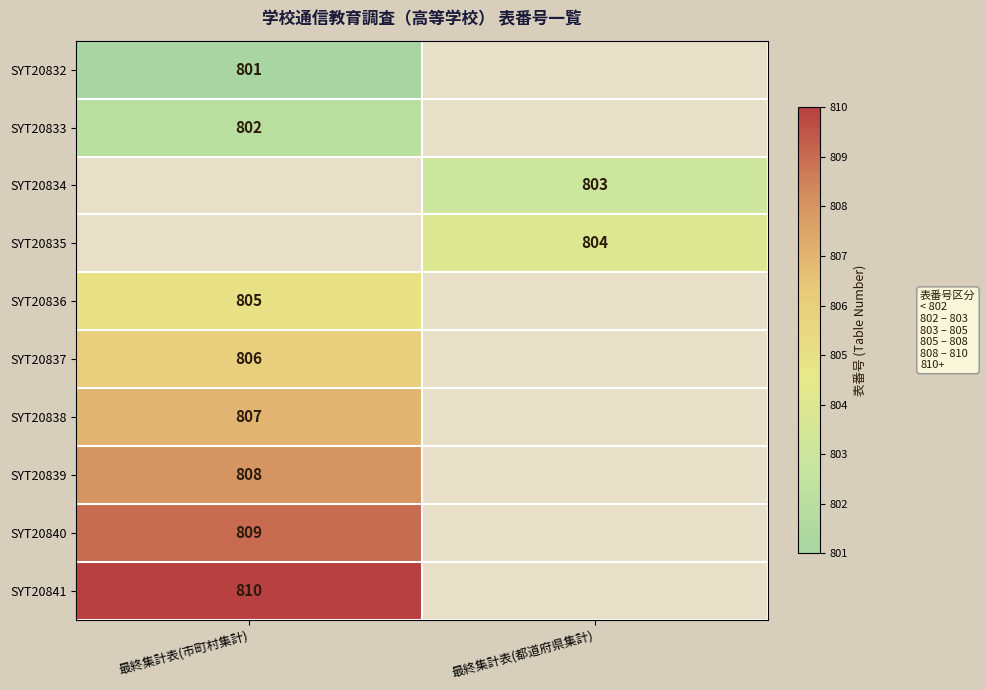

What is the spread (max minus min) of values at 最終集計表(市町村集計)?

9.0